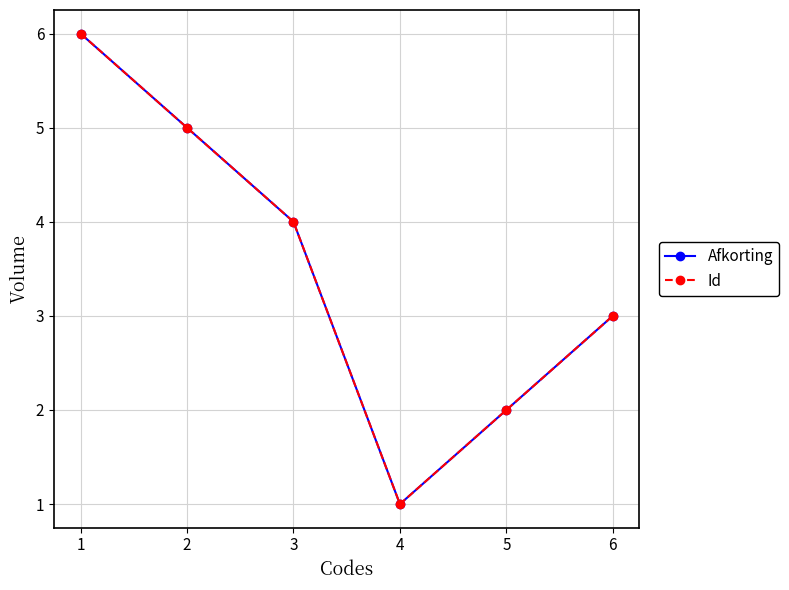

Is this an area chart (filled region under the line)?

No